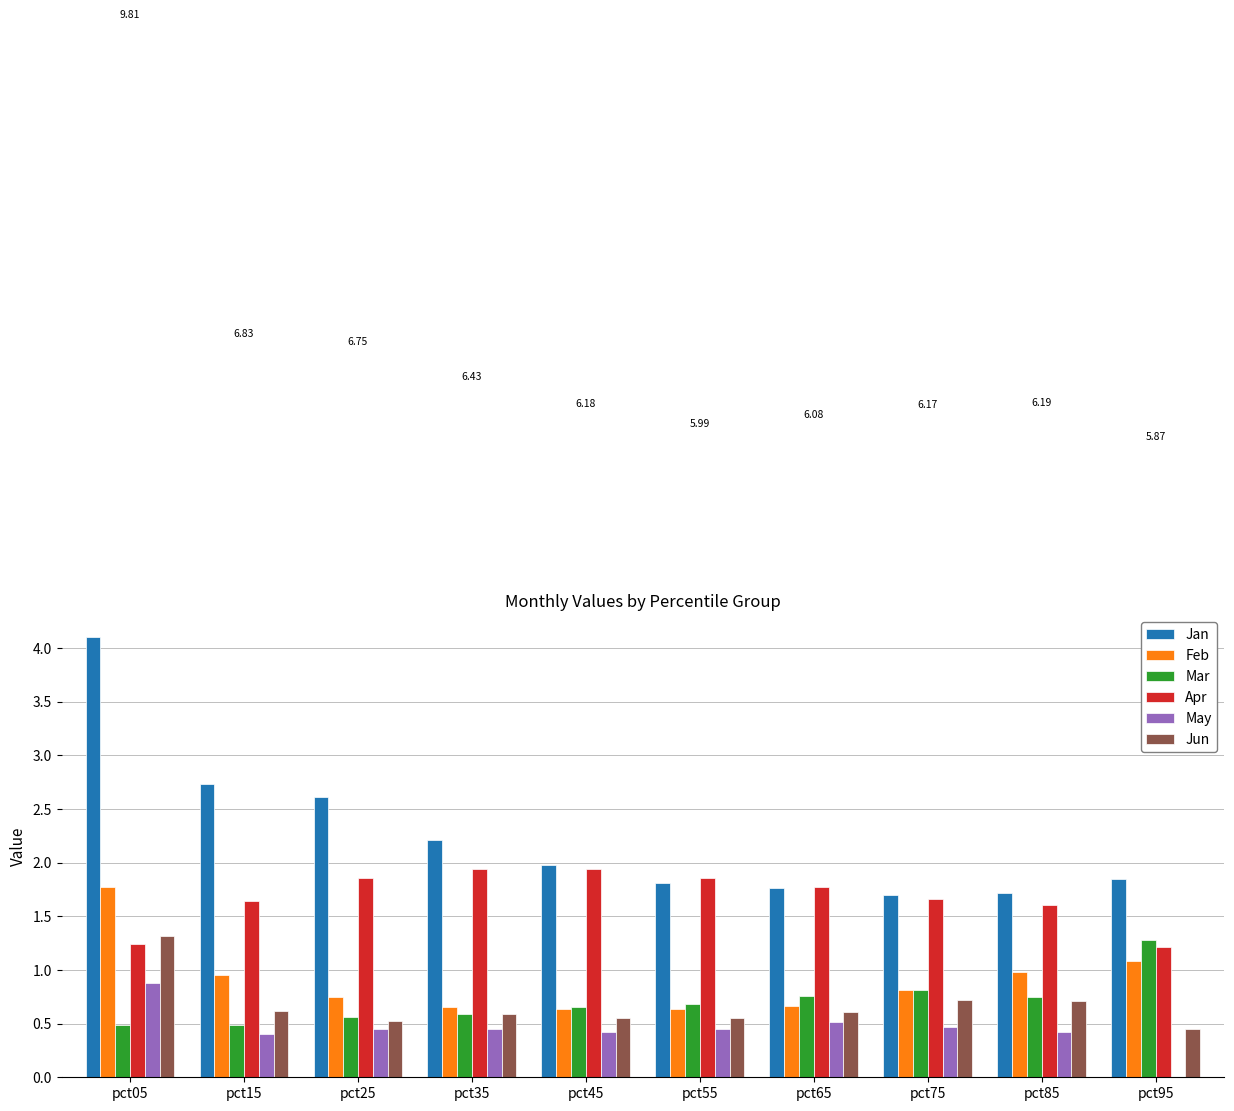

Are the bars horizontal?

No